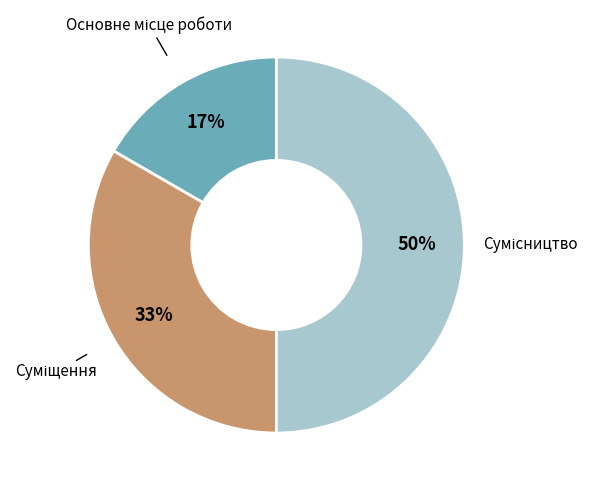

To the nearest percent, what is the average slice percentage?

33%